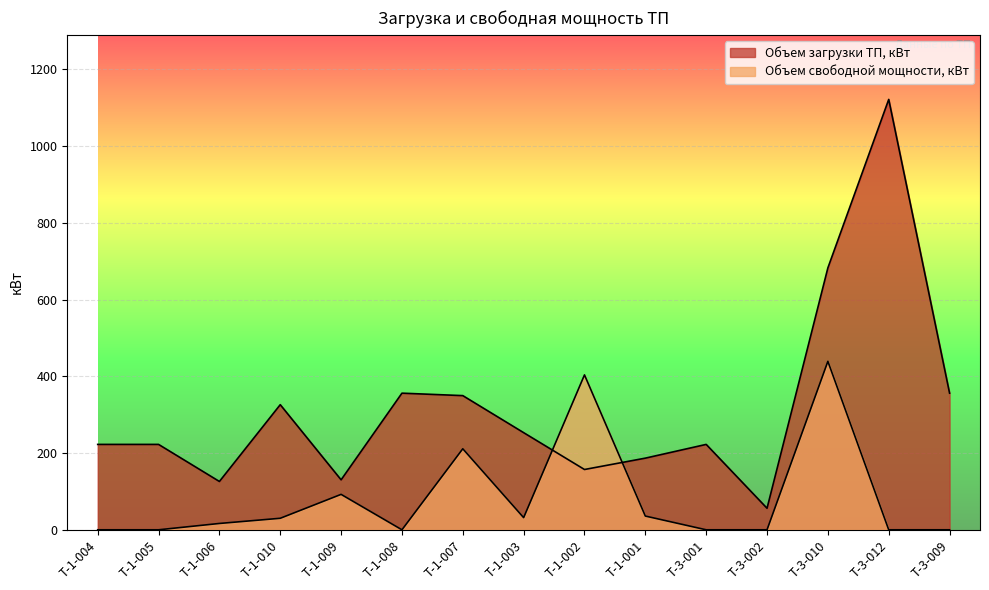

Between which two adjacent categories do Объем свободной мощности, кВт and Объем загрузки ТП, кВт first intersect?

Т-1-003 and Т-1-002